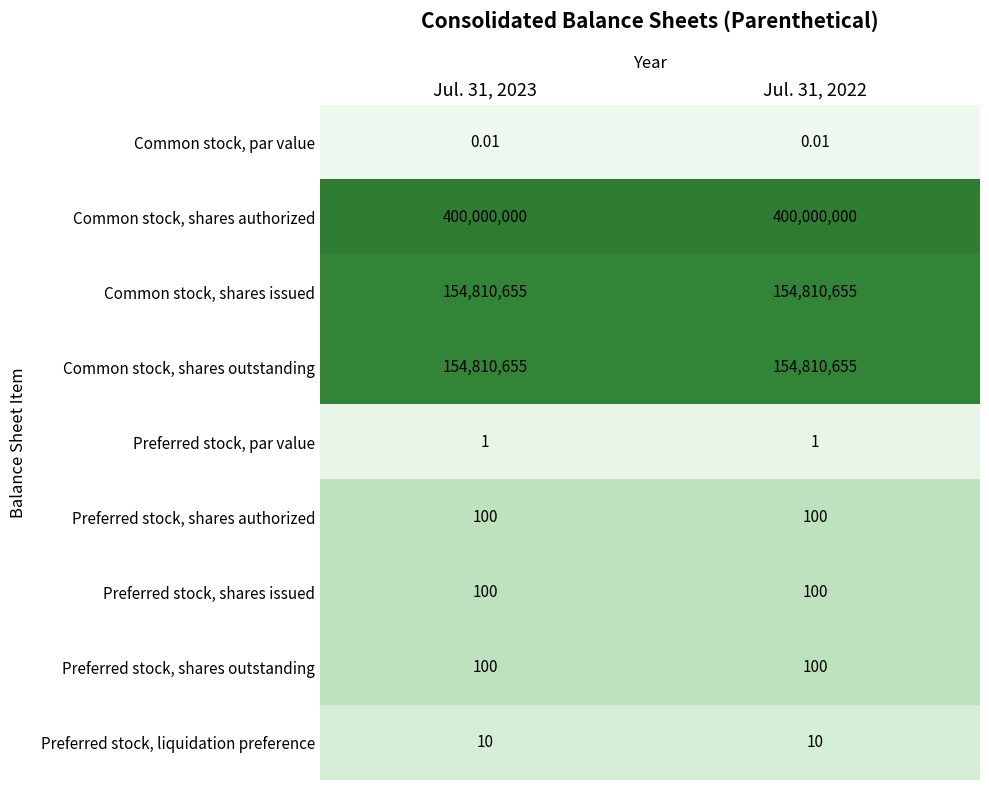

Which series has the largest total across all categories?

Common stock, shares authorized